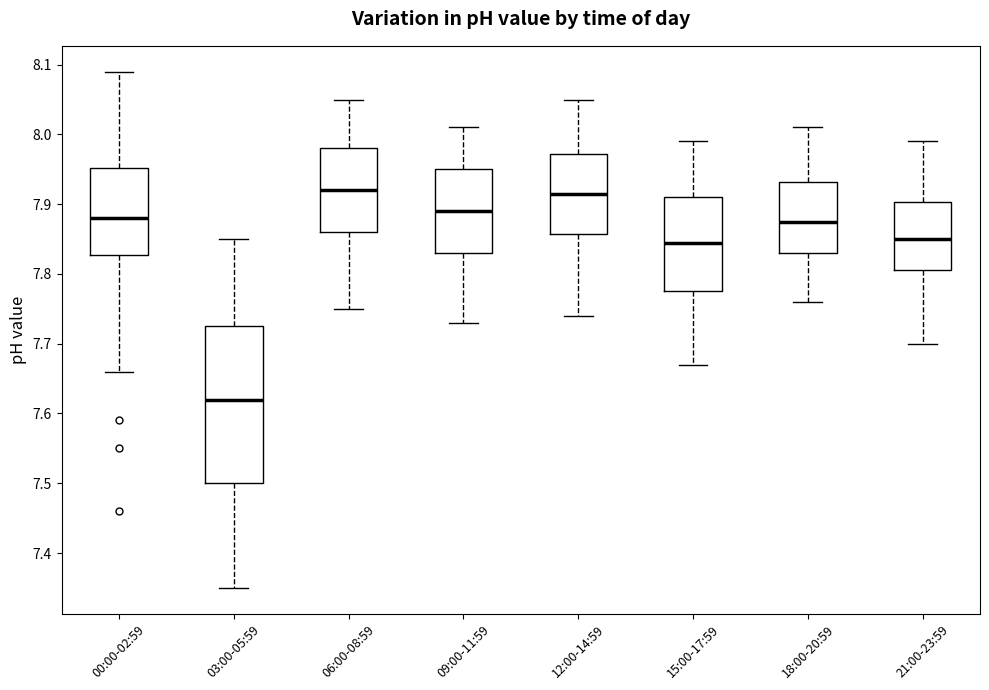

Reading left to right, transcribe this box plot: for each box, give where its median line is, the range the box spans, and where its two whiskers end, as read against the y-axis. The values are not printed on the chart, so give them approximately, as read against the axis.

00:00-02:59: median 7.88, box 7.83 to 7.95, whiskers 7.66 to 8.09
03:00-05:59: median 7.62, box 7.50 to 7.73, whiskers 7.35 to 7.85
06:00-08:59: median 7.92, box 7.86 to 7.98, whiskers 7.75 to 8.05
09:00-11:59: median 7.89, box 7.83 to 7.95, whiskers 7.73 to 8.01
12:00-14:59: median 7.92, box 7.86 to 7.97, whiskers 7.74 to 8.05
15:00-17:59: median 7.85, box 7.78 to 7.91, whiskers 7.67 to 7.99
18:00-20:59: median 7.88, box 7.83 to 7.93, whiskers 7.76 to 8.01
21:00-23:59: median 7.85, box 7.81 to 7.90, whiskers 7.70 to 7.99